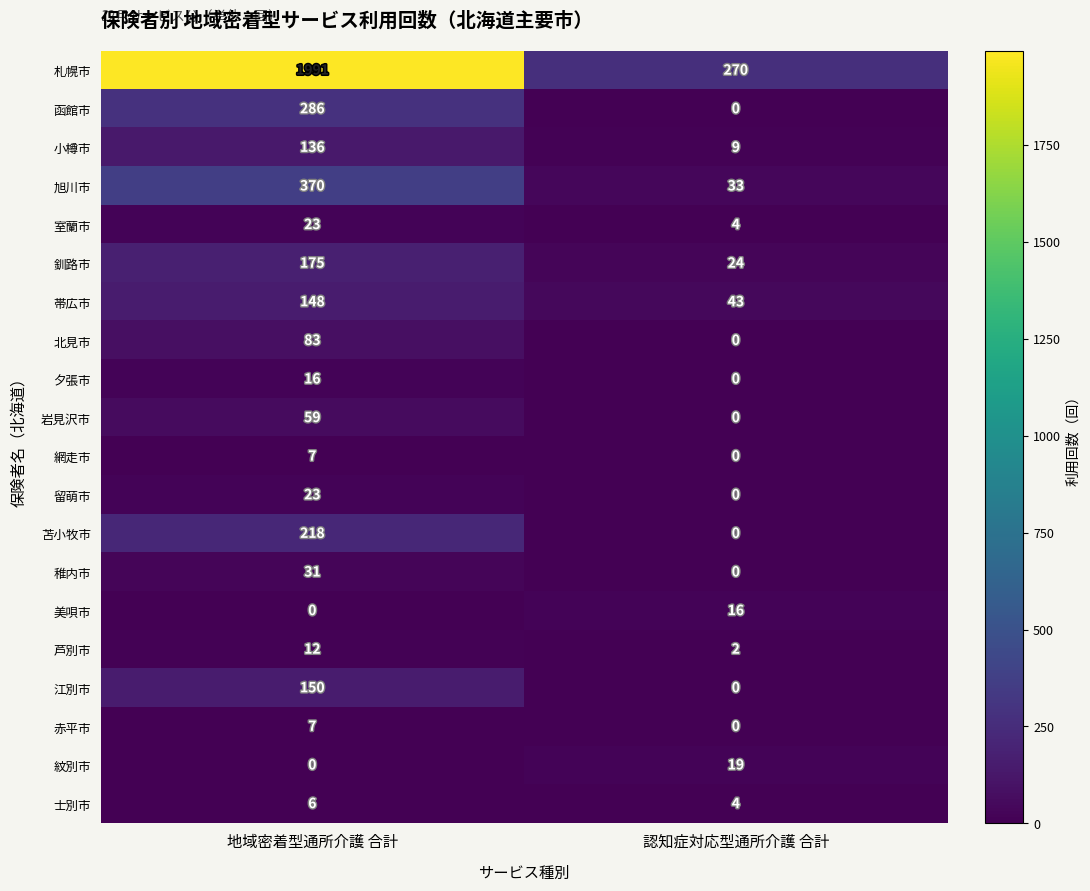

What is the sum of the 岩見沢市 values at 認知症対応型通所介護 合計 and 地域密着型通所介護 合計?

59